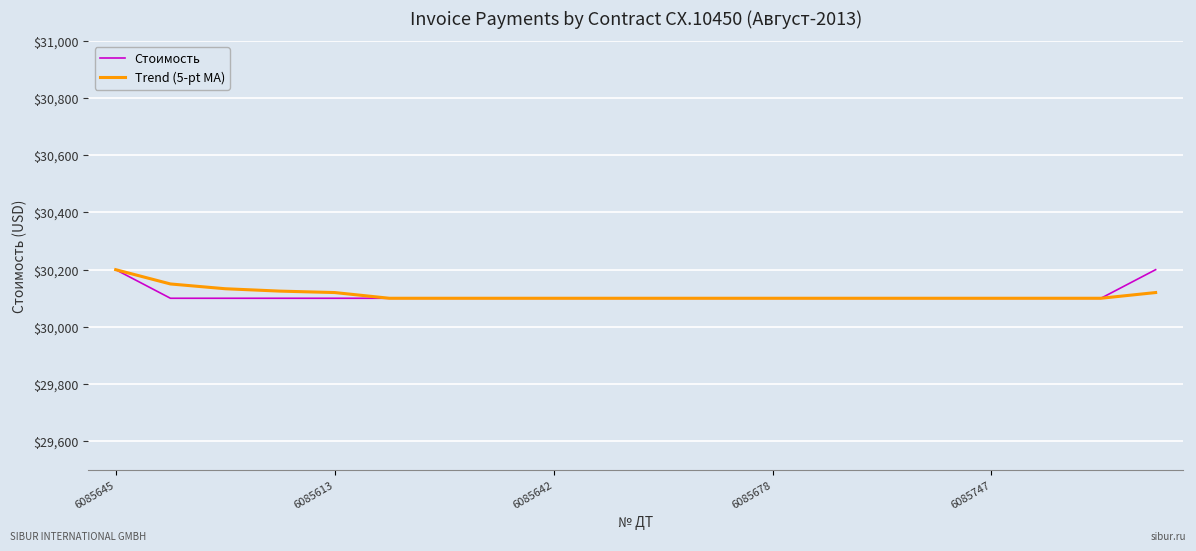

What is the greatest value displayed?

30200.0